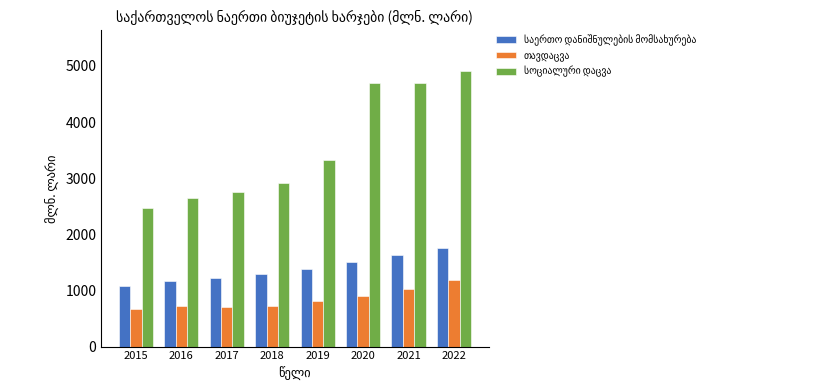

What is the maximum value shown in the chart?

4902.8